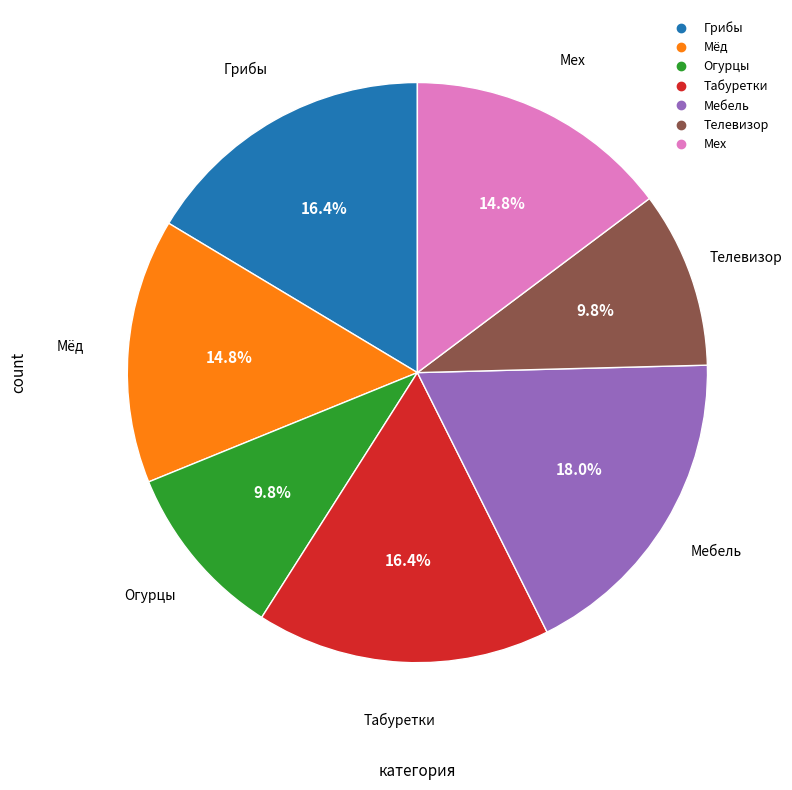

Between Телевизор and Мех, which is larger?

Мех